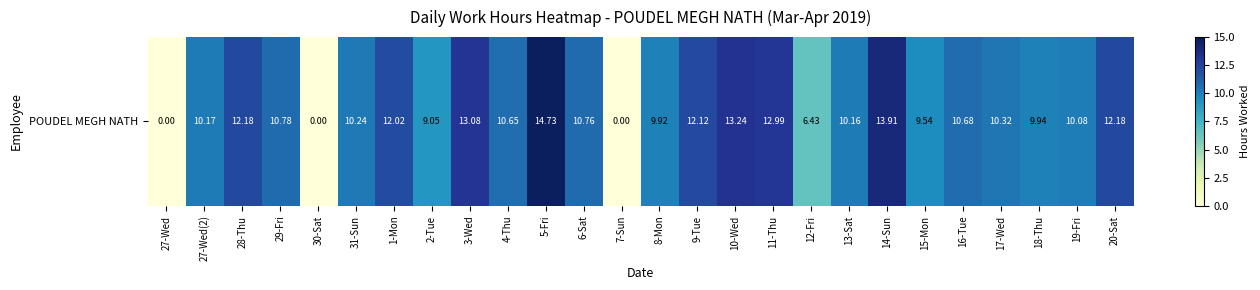

Which category has the highest value across all series?

5-Fri